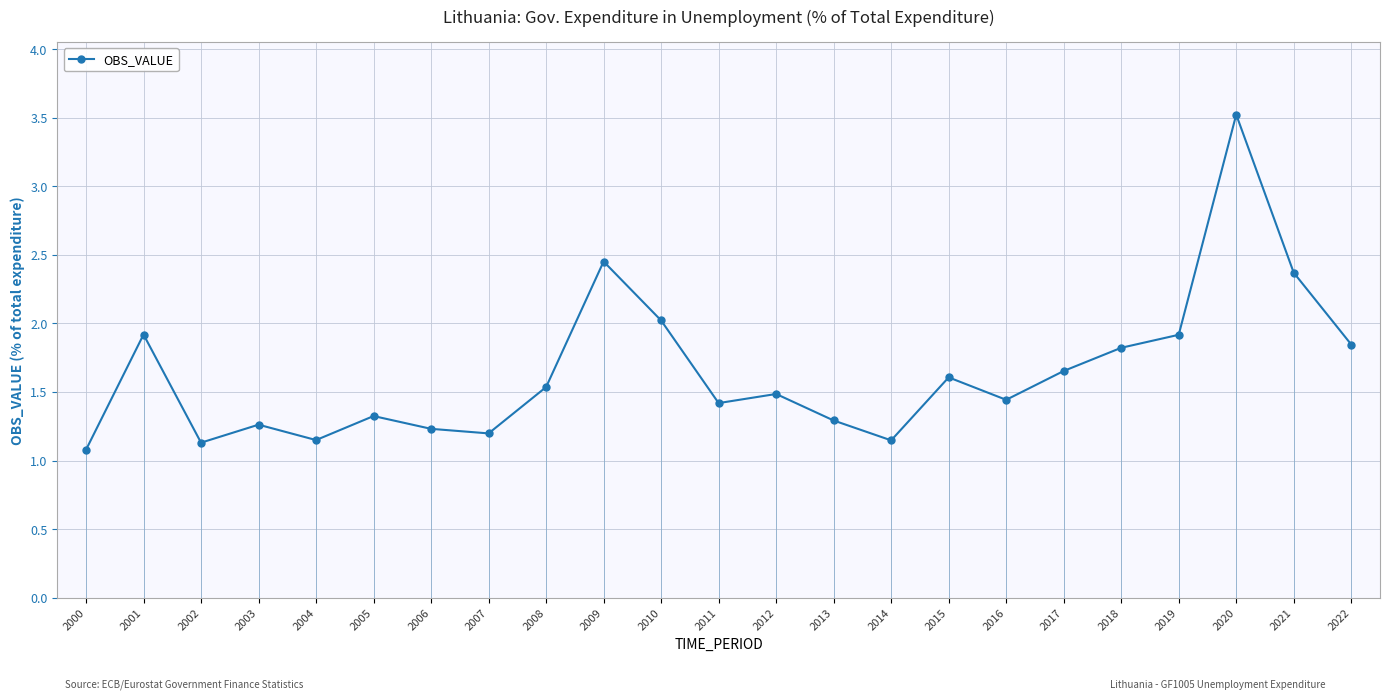

What is the ratio of the value at 2018 to the value at 2004?

1.6